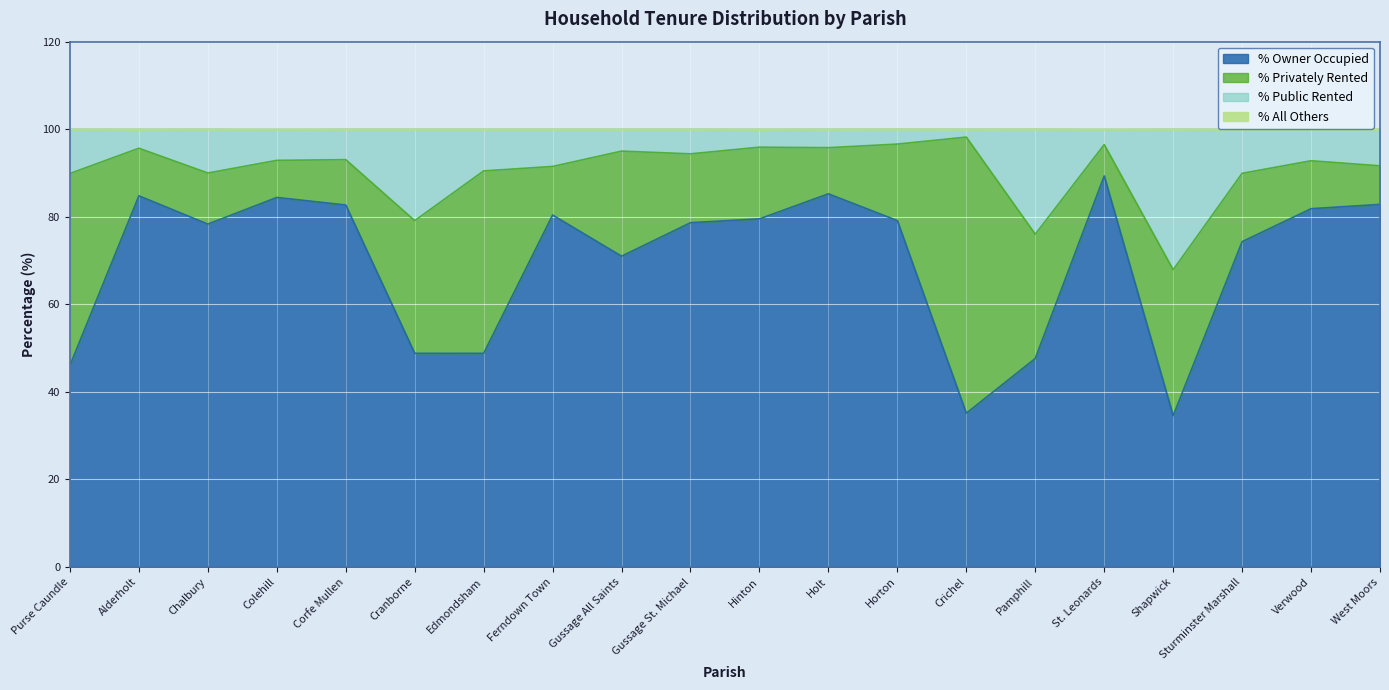

True or false: % Owner Occupied and % Public Rented cross at least once.

False